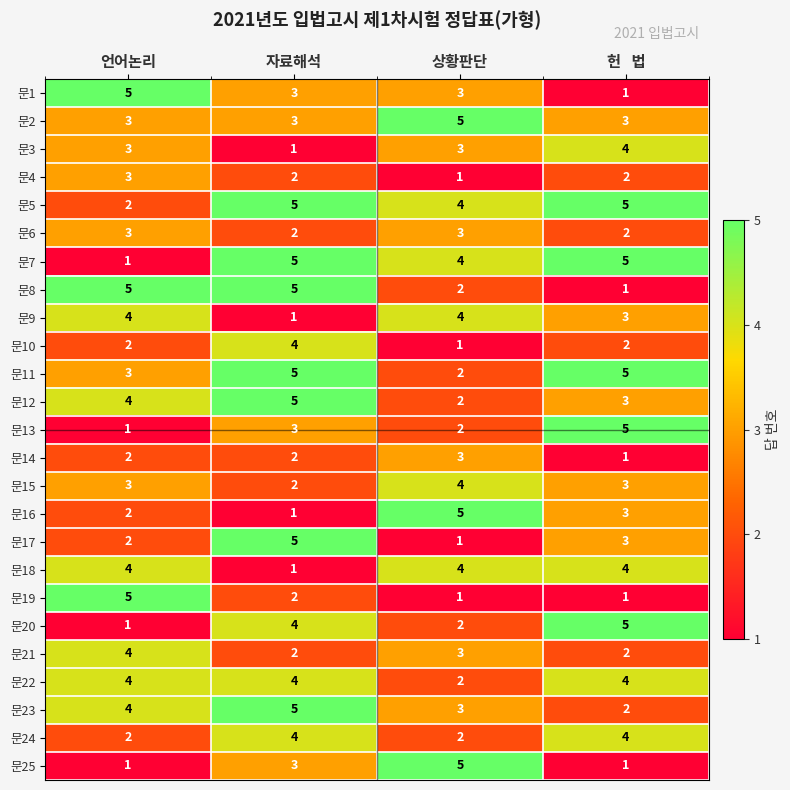

How many 문21 values are between 2 and 4?

4